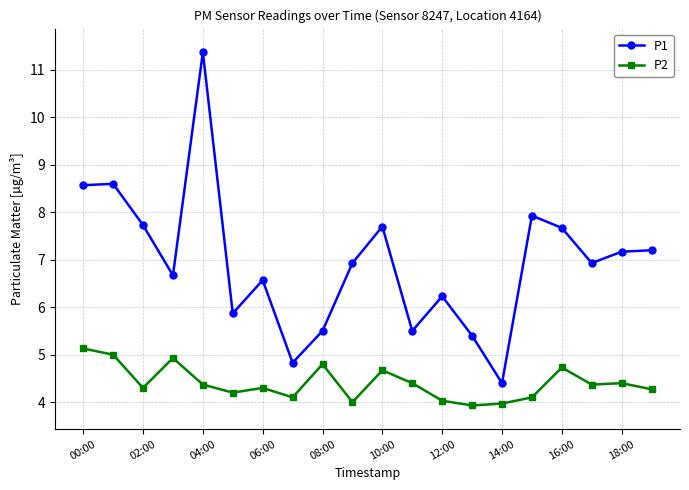

Which series has the largest range (max minus min)?

P1